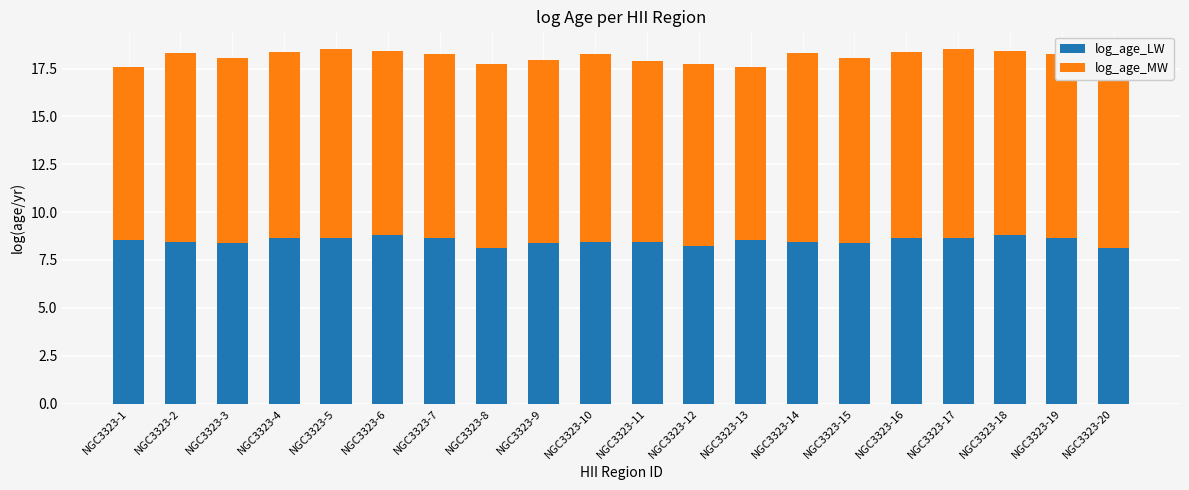

What is the total value across all series at NGC3323-15?

18.1